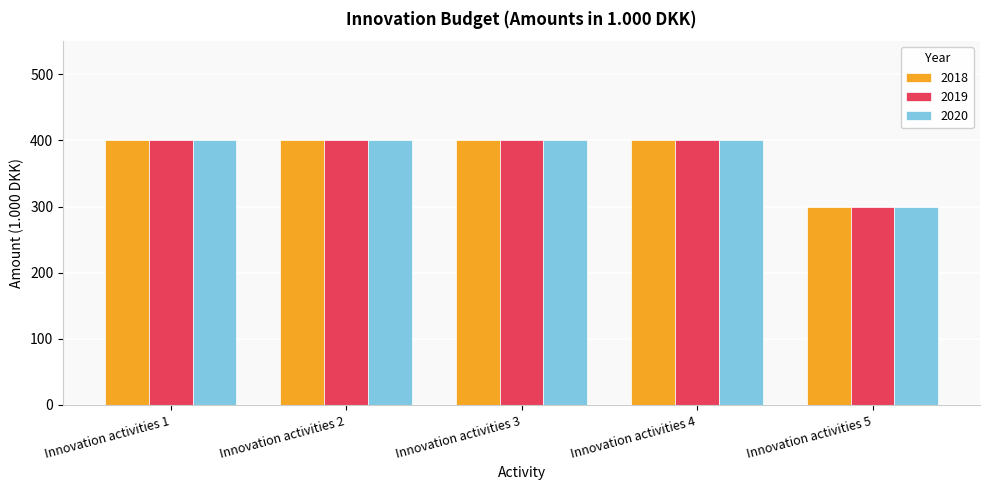

What is the average value of the 2020 series?

380